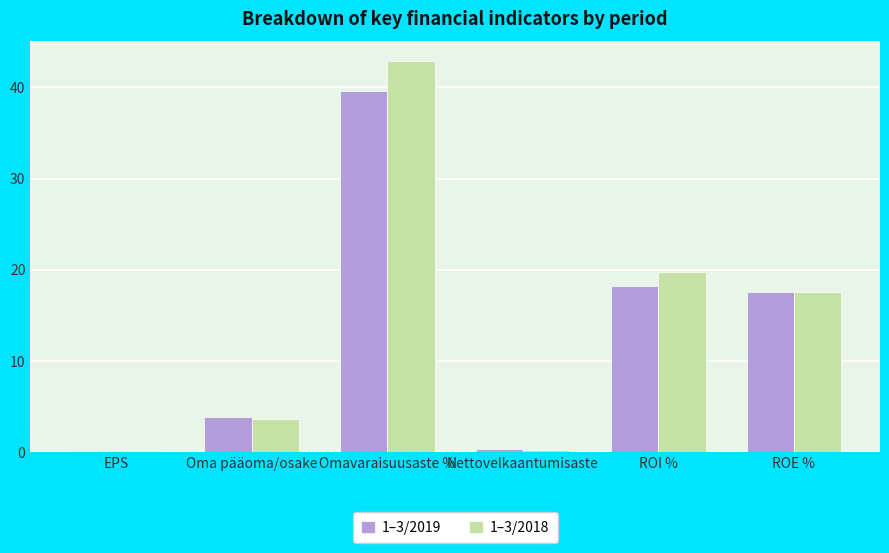

Is the value of 1–3/2019 at EPS greater than the value of 1–3/2018 at ROE %?

No